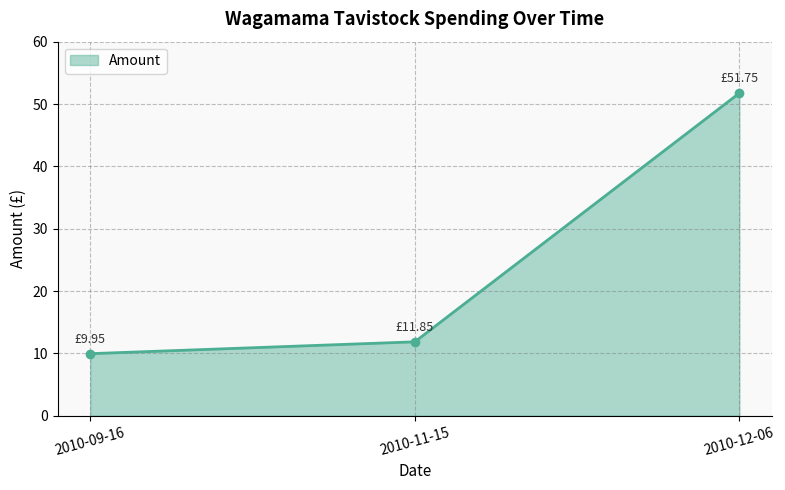

Does the chart have visible grid lines?

Yes